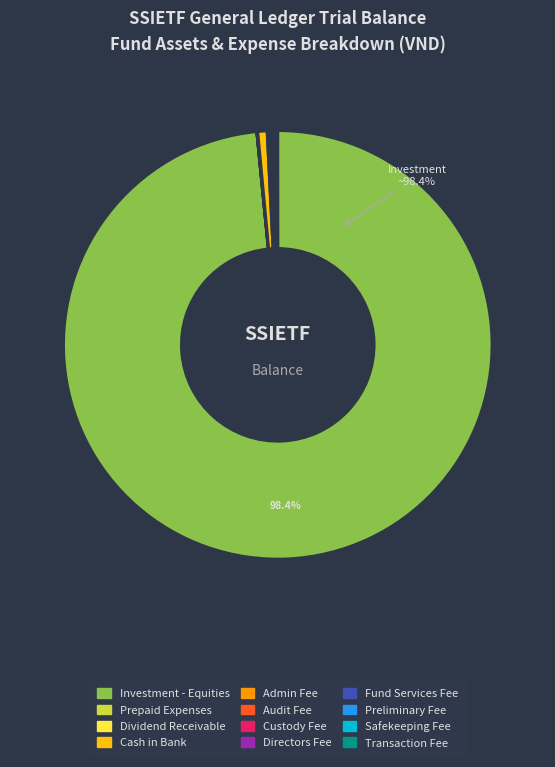

Combined, do Cash in Bank and Investment - Equities account for over 50%?

Yes